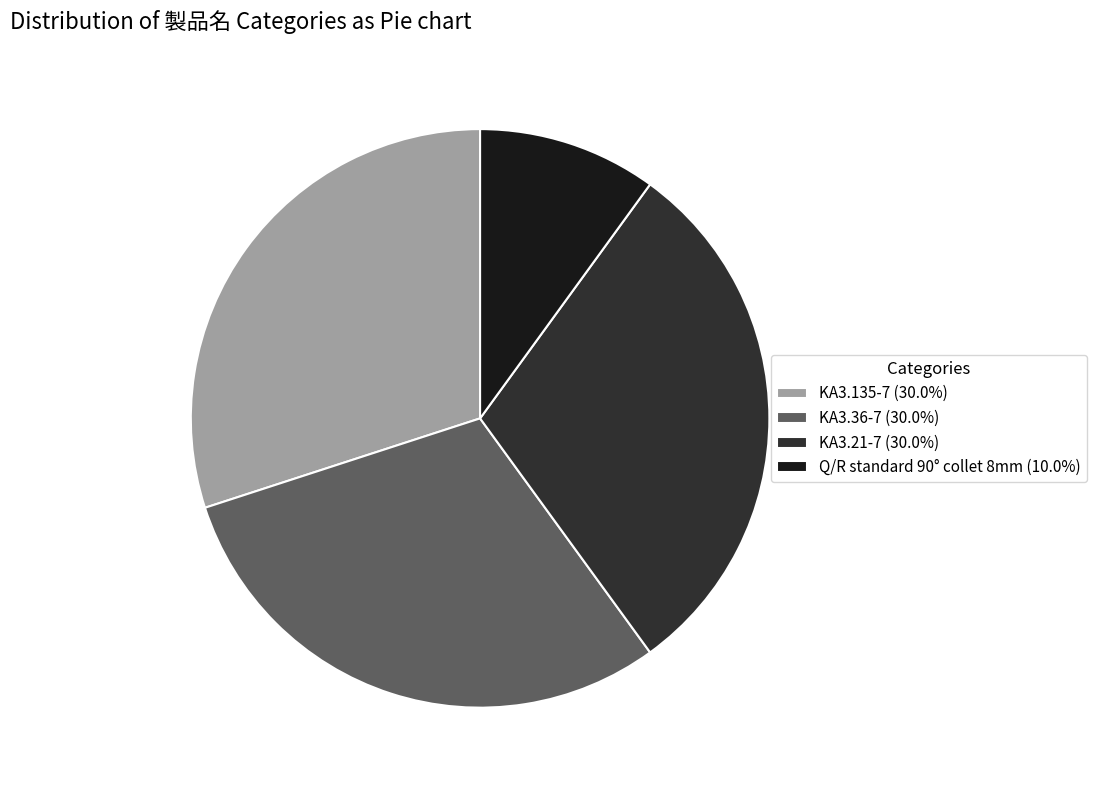

Does KA3.135-7 (30.0%) account for over 50% of the chart?

No